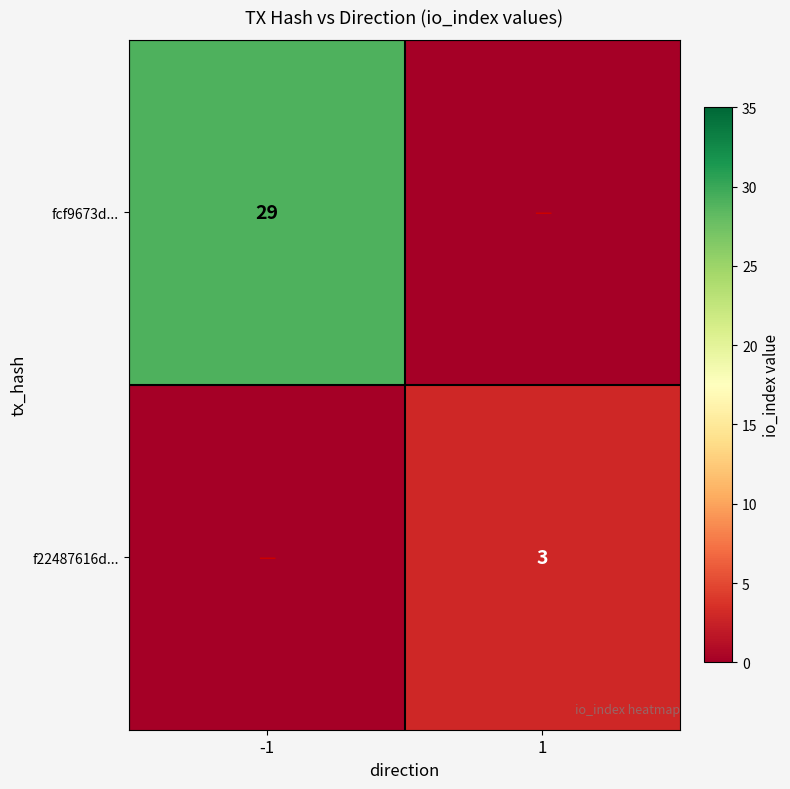

True or false: fcf9673d... has a value of 45 at -1.

False